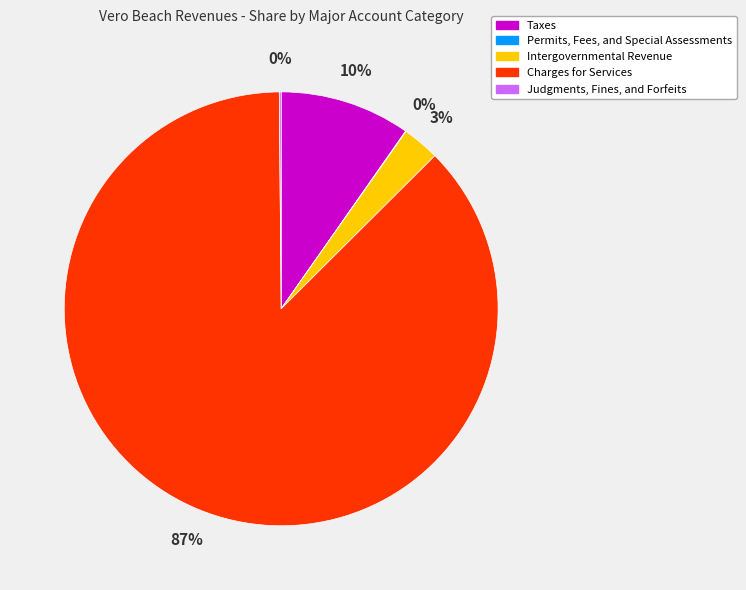

To the nearest percent, what is the average slice percentage?

20%